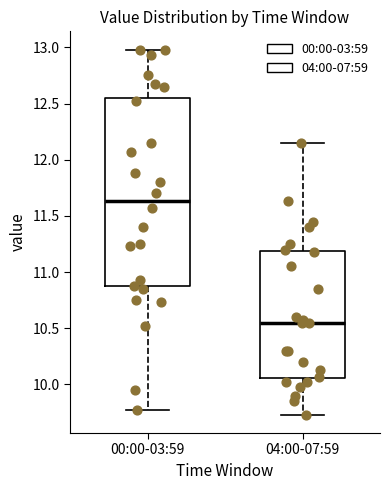

Where does the median line of the box for 04:00-07:59 sit on the y-axis? The values are not printed on the chart, so give them approximately, as read against the axis.

10.55